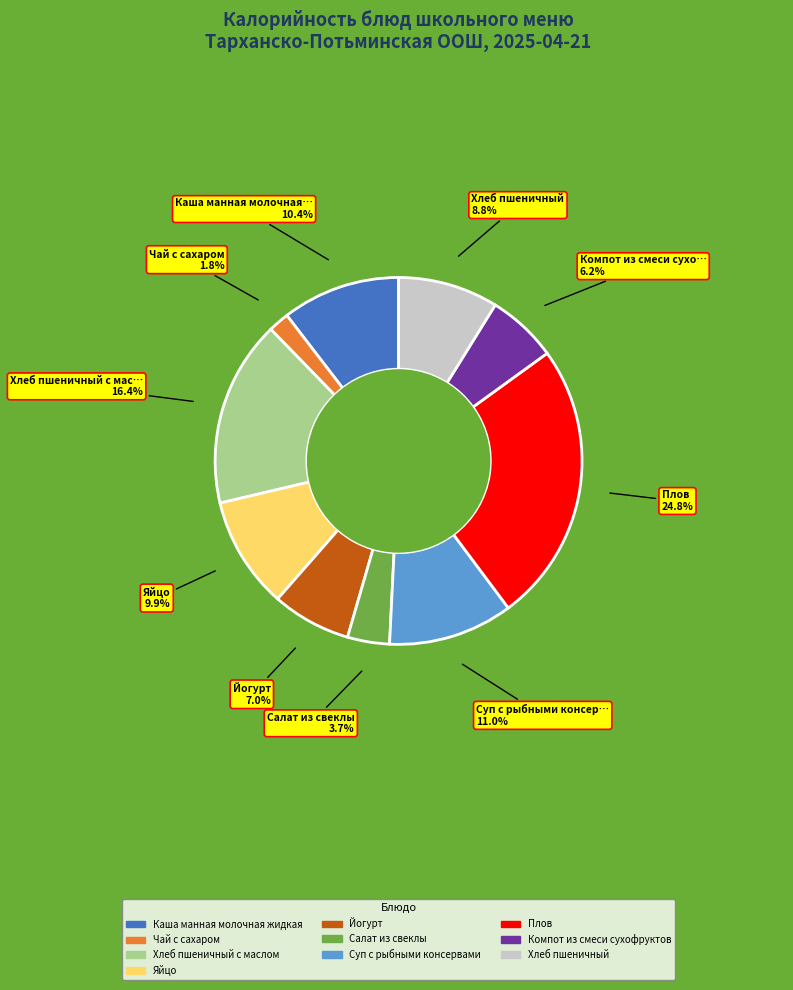

Is there any slice that represents more than half of the pie?

No